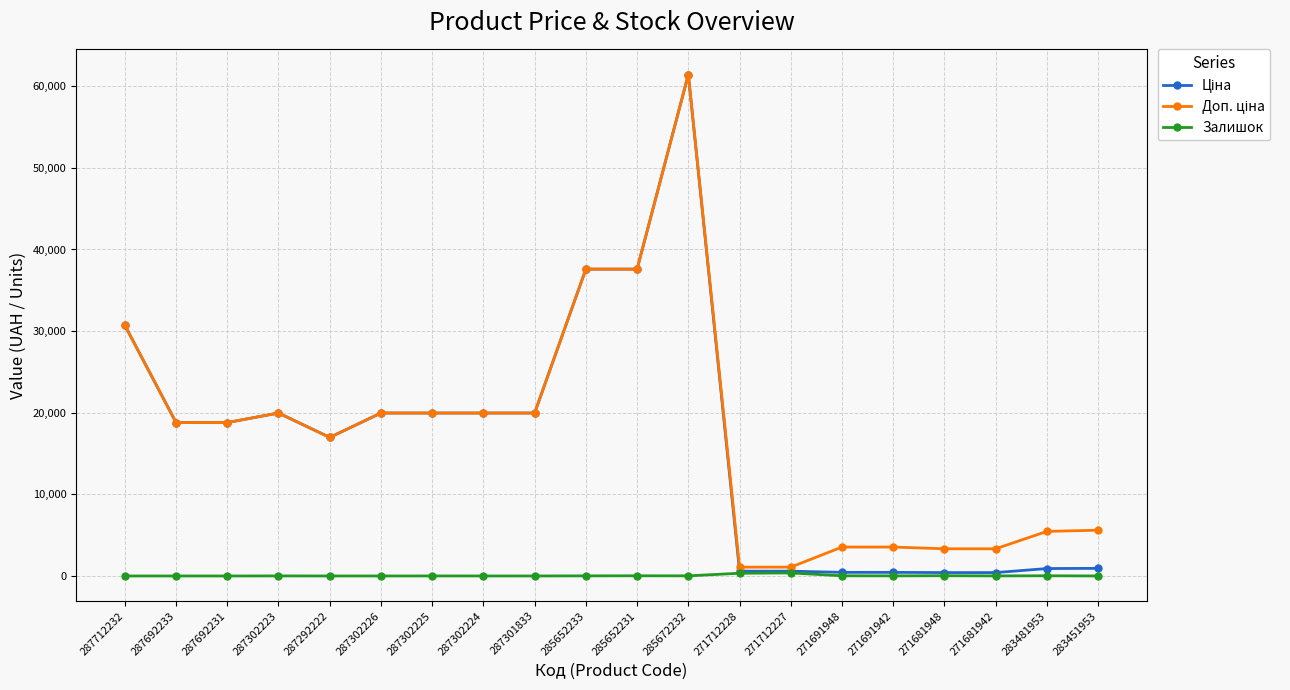

Count the number of categories in the chart.

20